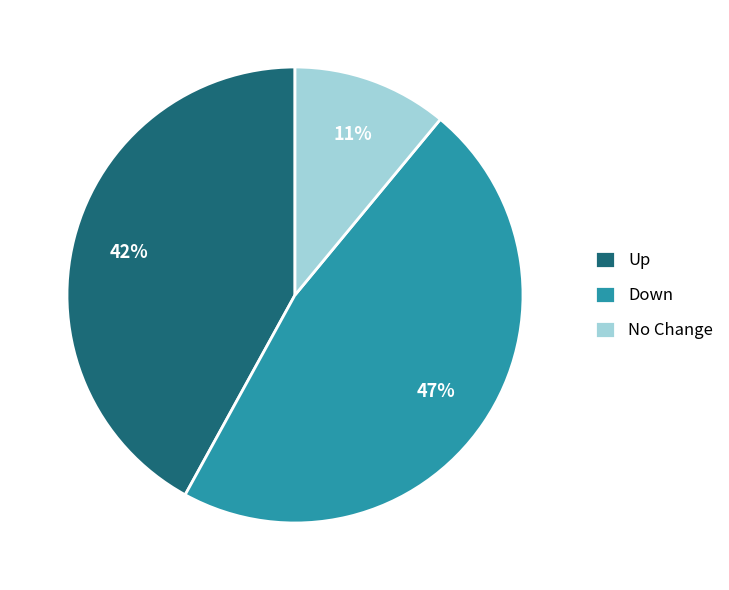

To the nearest percent, what is the average slice percentage?

33%